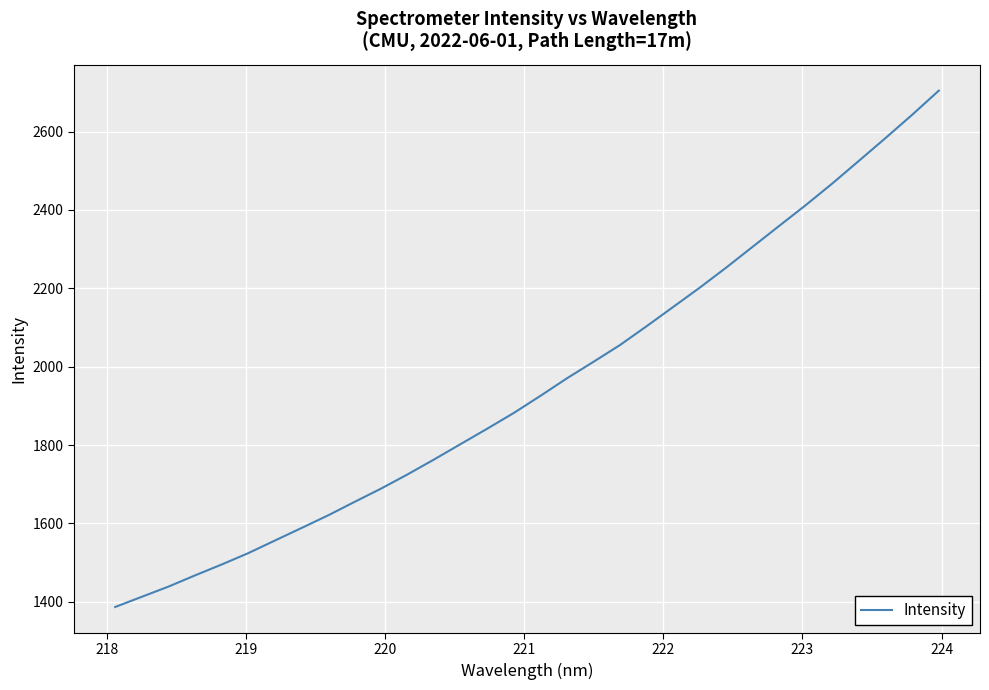

What is the maximum value shown in the chart?

2704.5